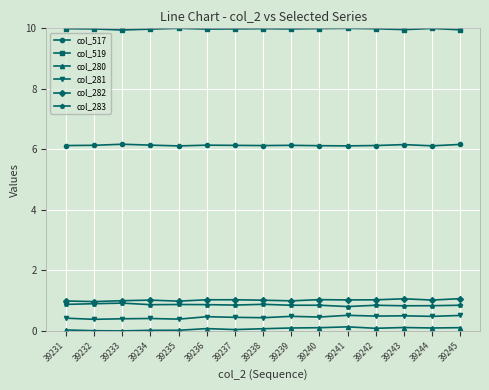

What is the approximate value of col_519 at 39234?

10.0